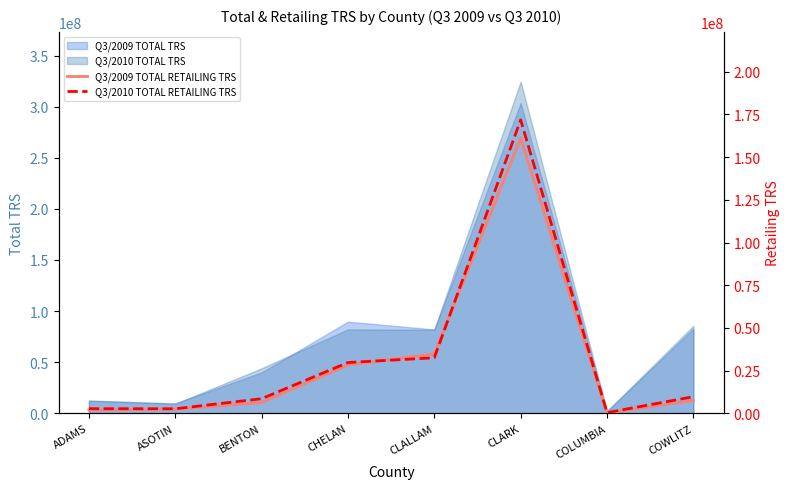

Is it true that Q3/2010 TOTAL TRS equals 82071977 at CHELAN?

True